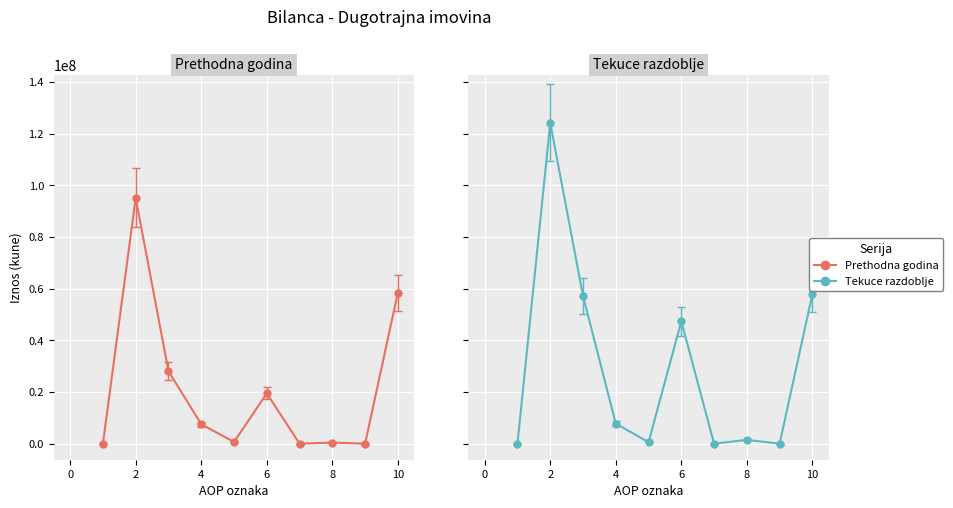

Rank the series at 10 from highest to lowest value.

Prethodna godina, Tekuce razdoblje